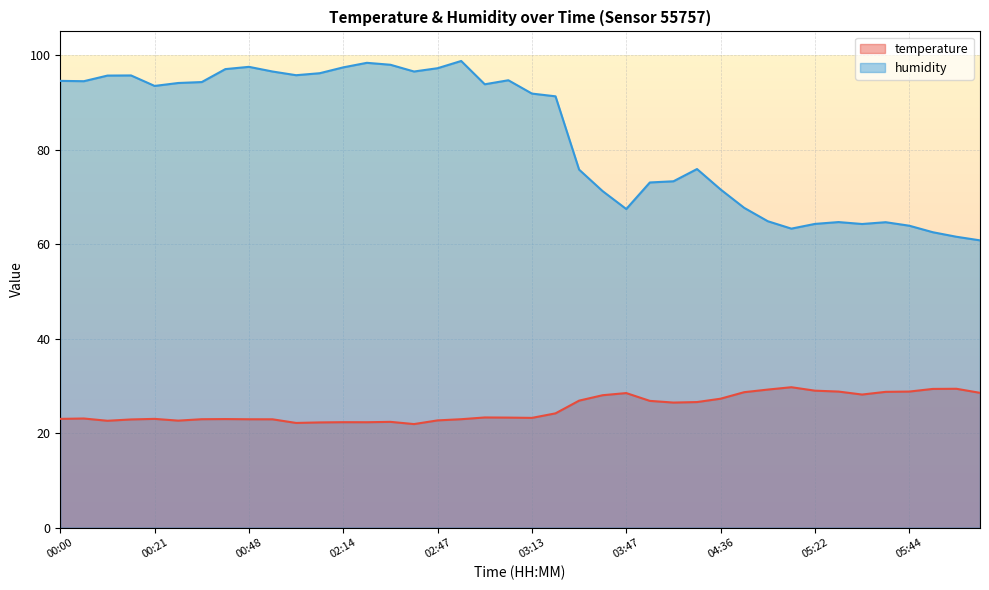

At which label does temperature first exceed 23?

00:05